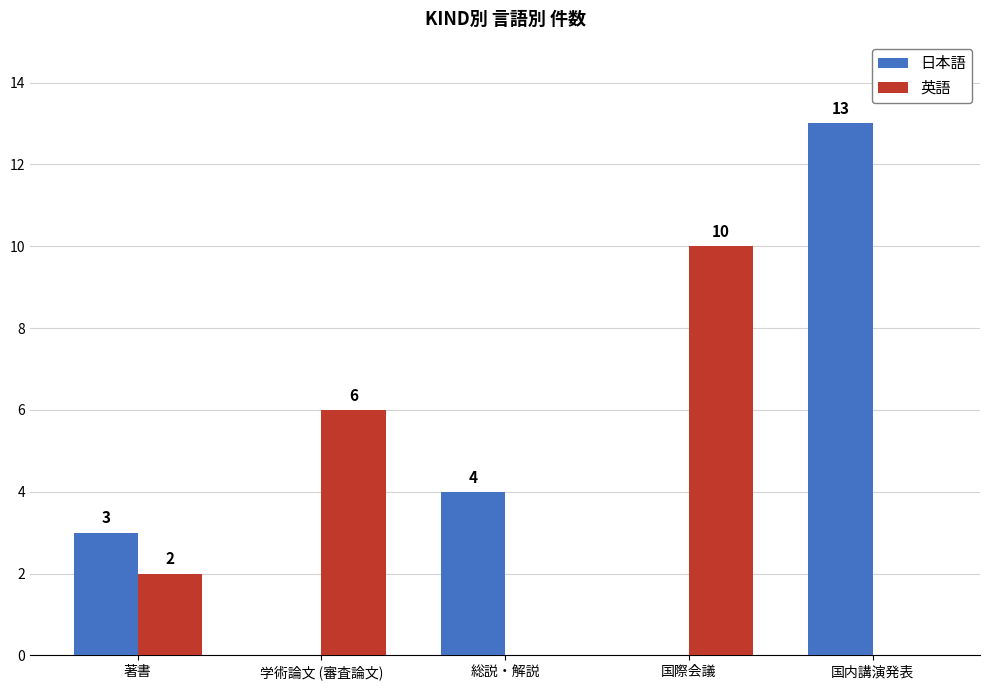

Does the chart contain stacked bars?

No